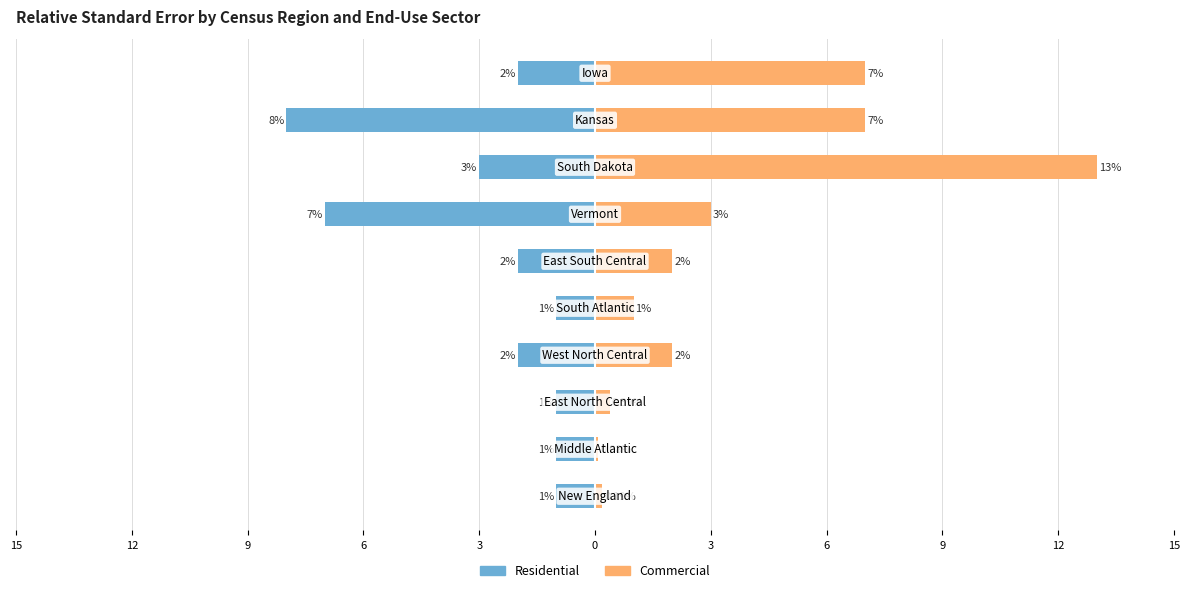

How many categories are shown in the chart?

10